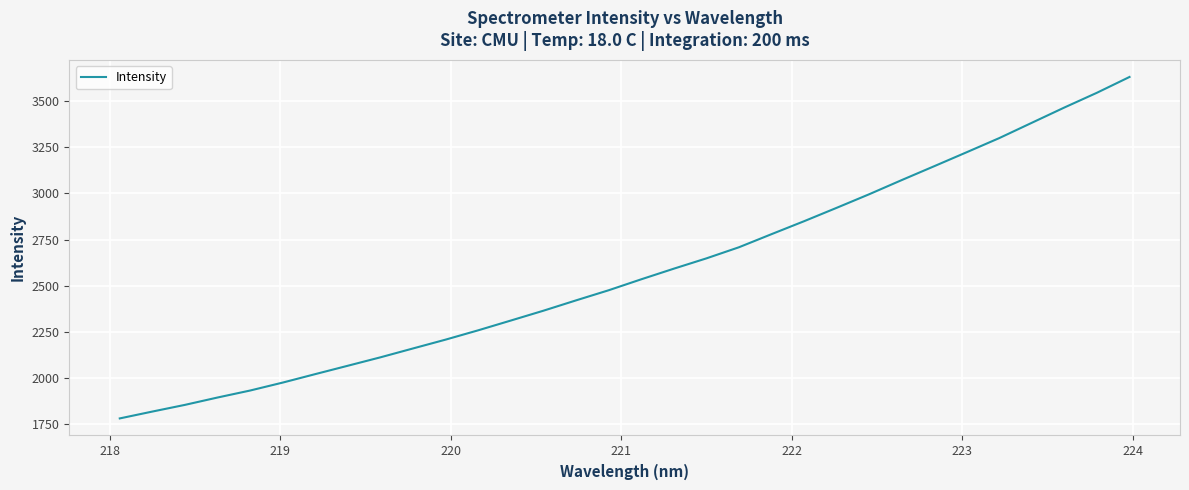

What is the maximum value shown in the chart?

3628.6